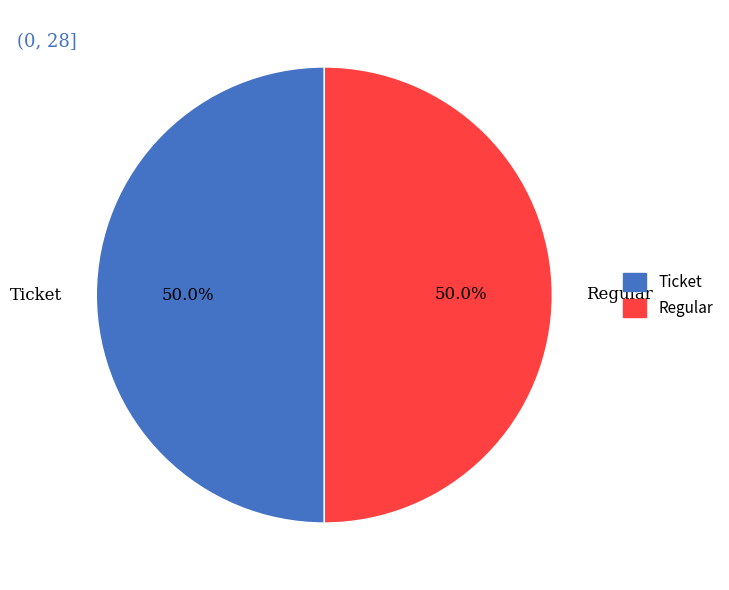

Approximately how many times larger is the value at Regular compared to Ticket?

1.0